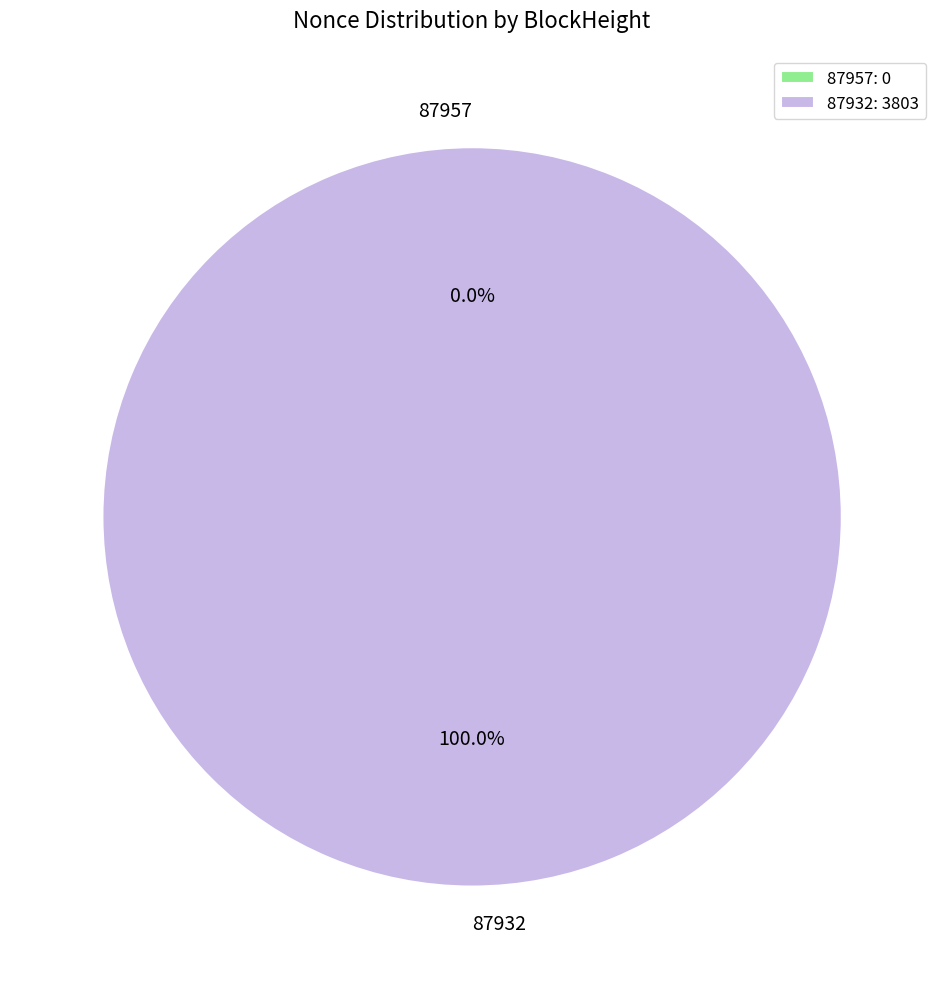

To the nearest percent, what is the average slice percentage?

50%